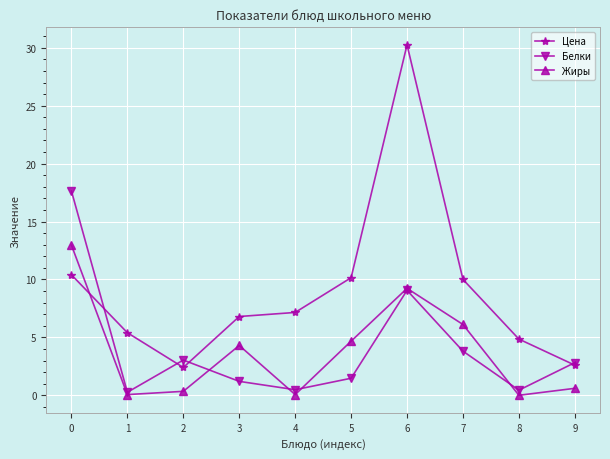

Which series has the largest total across all categories?

Цена